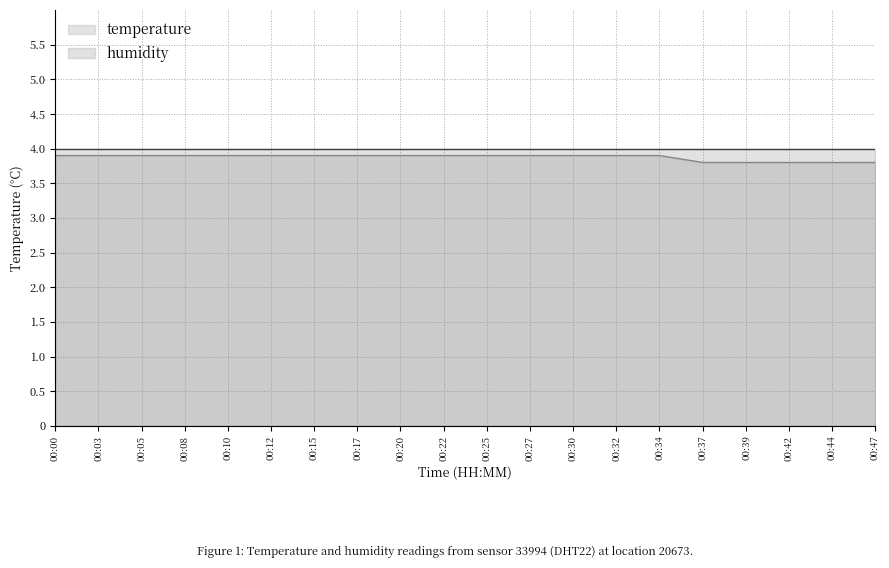

Reading left to right, what are all the values shown in this chart?

3.9	3.9	3.9	3.9	3.9	3.9	3.9	3.9	3.9	3.9	3.9	3.9	3.9	3.9	3.9	3.8	3.8	3.8	3.8	3.8